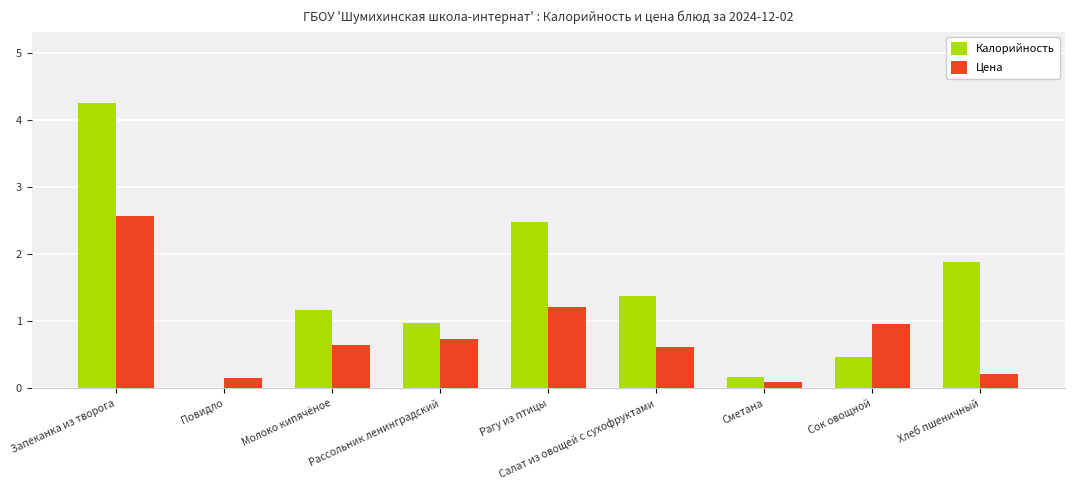

Where is Калорийность nearest to the value 2?

Хлеб пшеничный